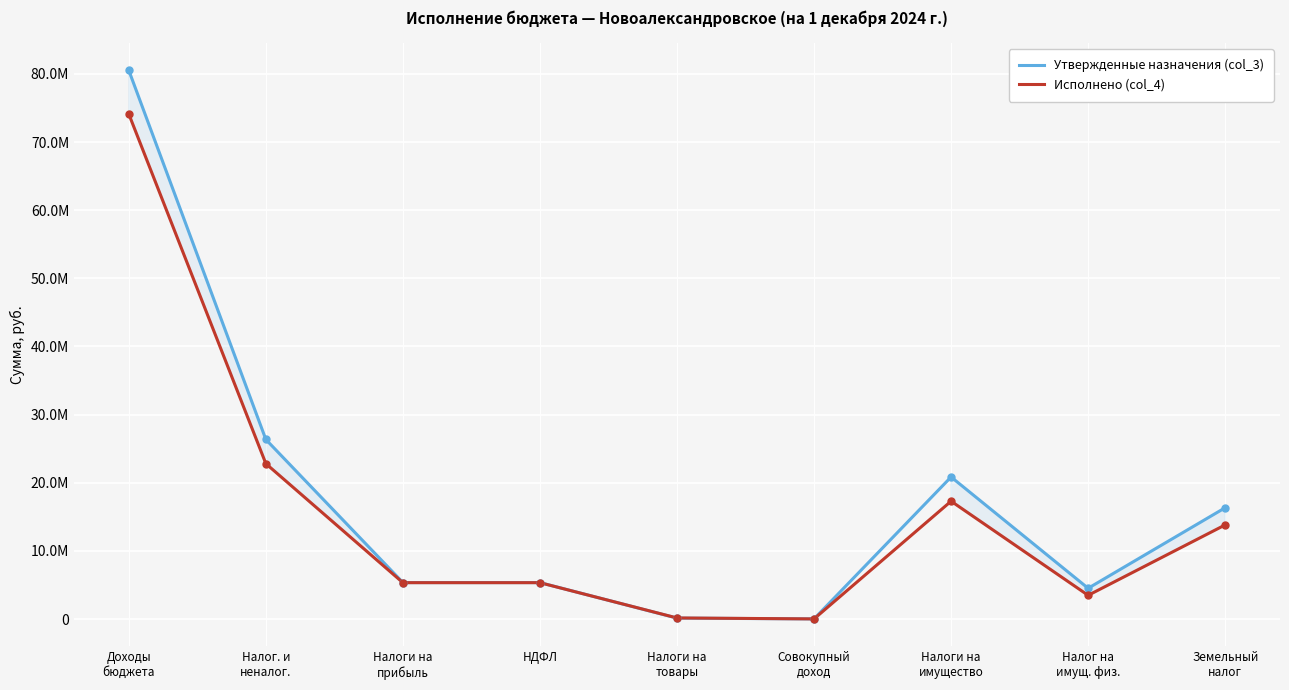

Which label corresponds to the smallest value in the chart?

Совокупный
доход